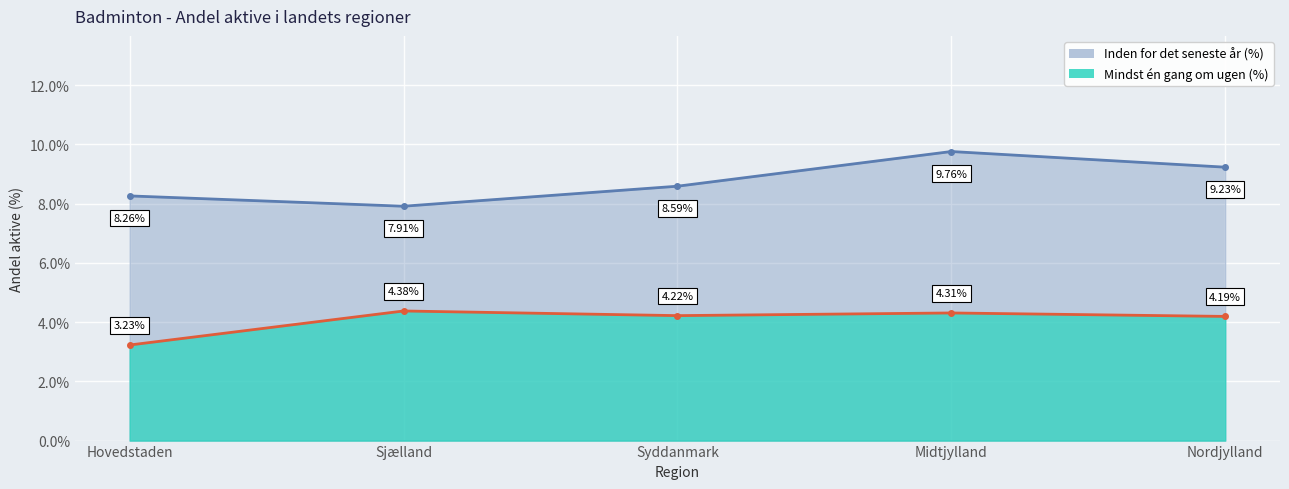

At which category does Årligt andel (%) - linje reach its first local peak?

Midtjylland